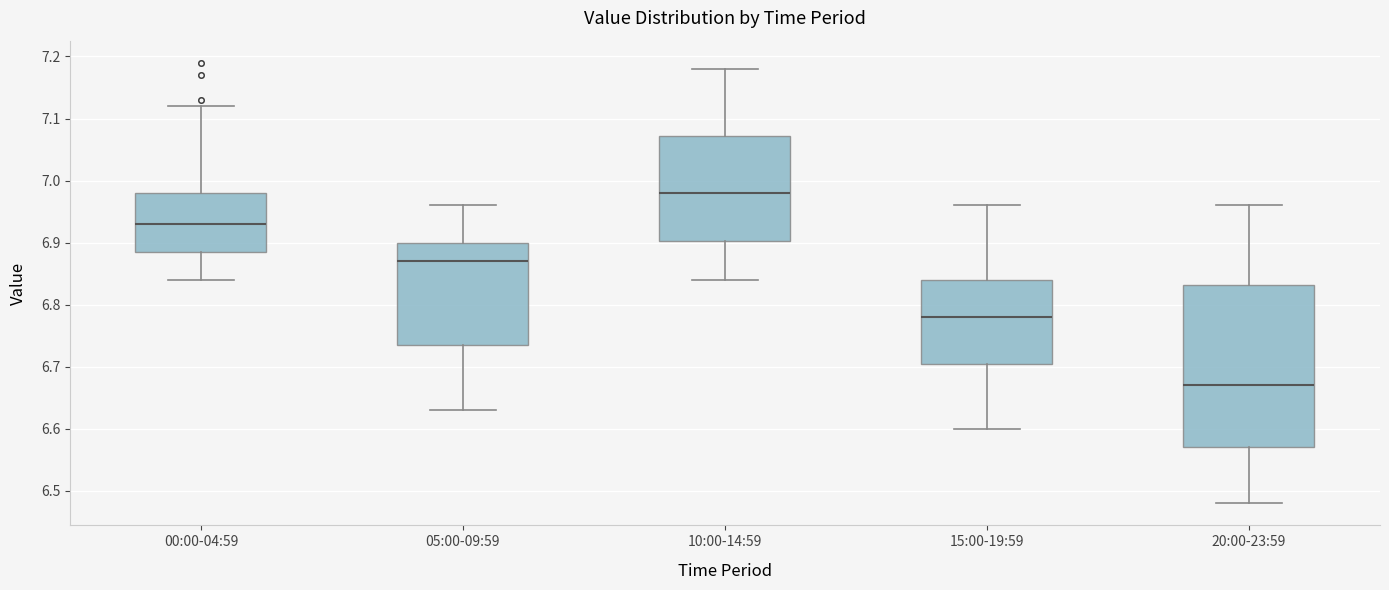

Reading left to right, transcribe this box plot: for each box, give where its median line is, the range the box spans, and where its two whiskers end, as read against the y-axis. The values are not printed on the chart, so give them approximately, as read against the axis.

00:00-04:59: median 6.93, box 6.89 to 6.98, whiskers 6.84 to 7.12
05:00-09:59: median 6.87, box 6.74 to 6.90, whiskers 6.63 to 6.96
10:00-14:59: median 6.98, box 6.90 to 7.07, whiskers 6.84 to 7.18
15:00-19:59: median 6.78, box 6.71 to 6.84, whiskers 6.60 to 6.96
20:00-23:59: median 6.67, box 6.57 to 6.83, whiskers 6.48 to 6.96